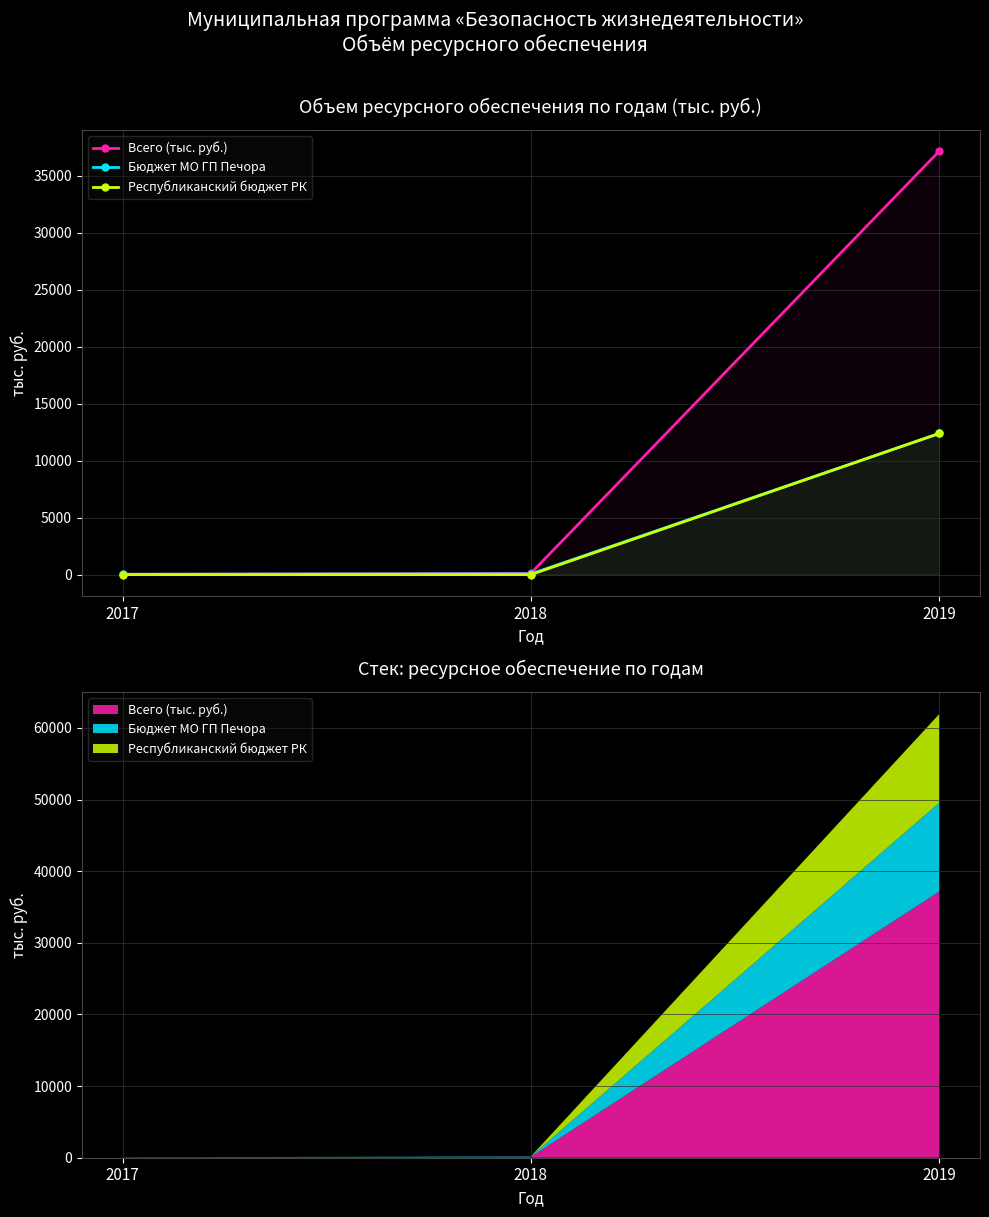

Reading right to left, extract all data points from this chart.

Всего (тыс. руб.): 37155	120	29
Бюджет МО ГП Печора: 12385	60	29
Республиканский бюджет РК: 12385	0	0